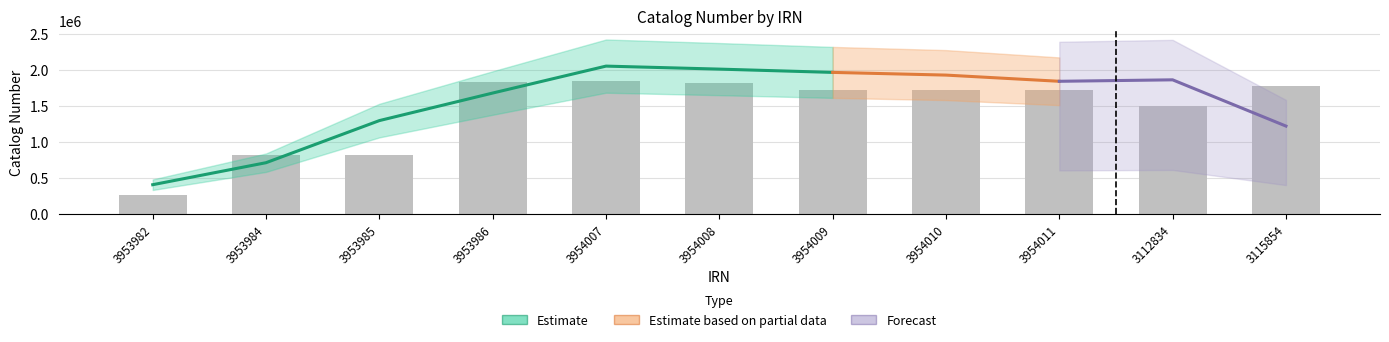

List the labels in order of value, largest first.

3954007, 3953986, 3954008, 3115854, 3954009, 3954010, 3954011, 3112834, 3953984, 3953985, 3953982